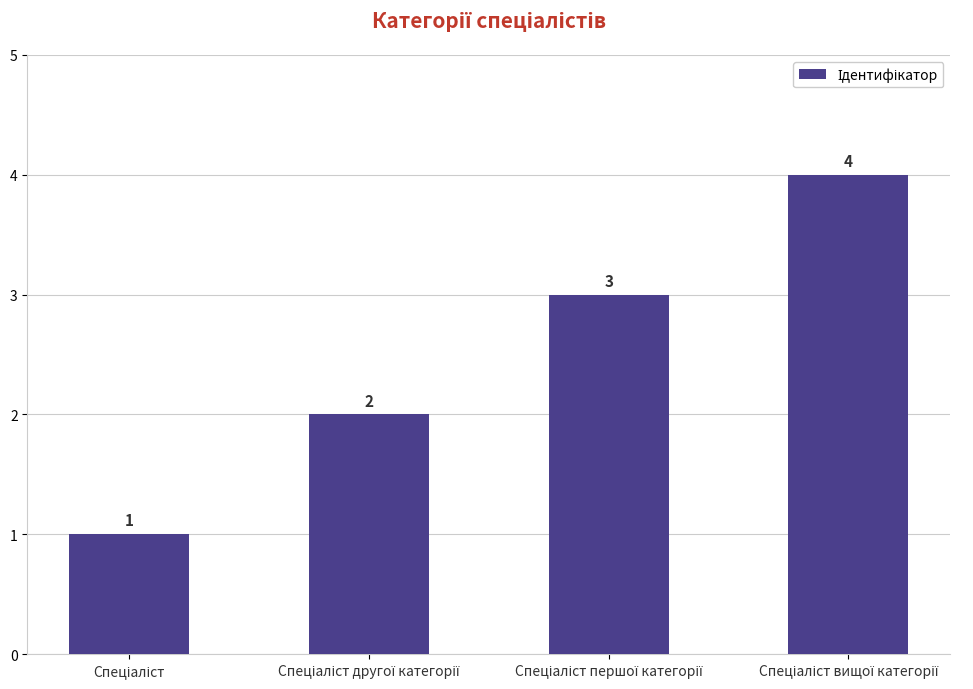

What is the difference between the maximum and minimum values?

3